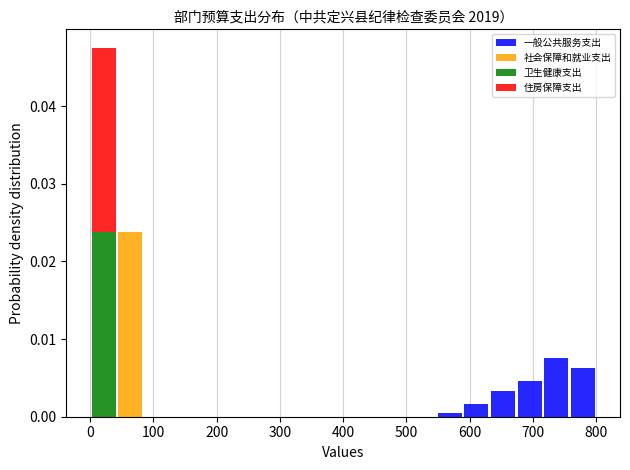

What is the total height of the stacked bar covering 720 to 760 on the x-axis? Neither the bar edges nor the heights are printed on the chart, so give them approximately, as read against the axes.

0.008